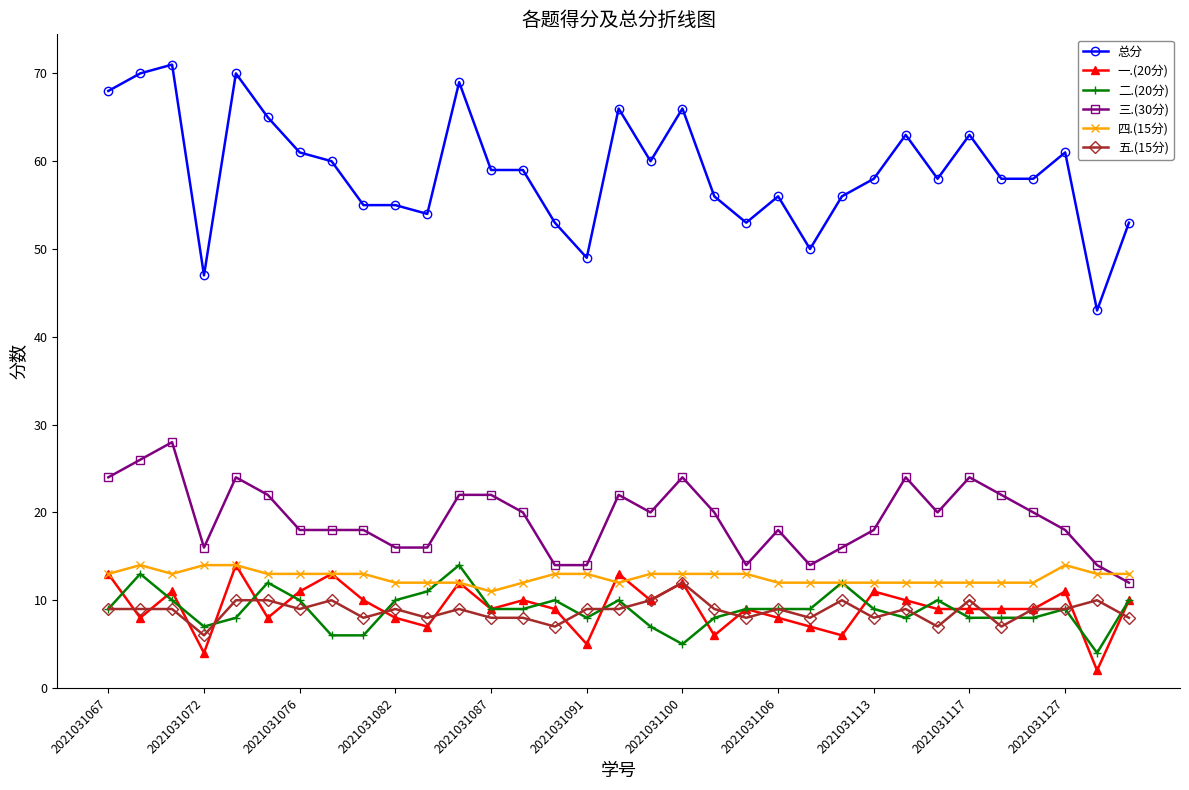

How many lines are shown in the chart?

6